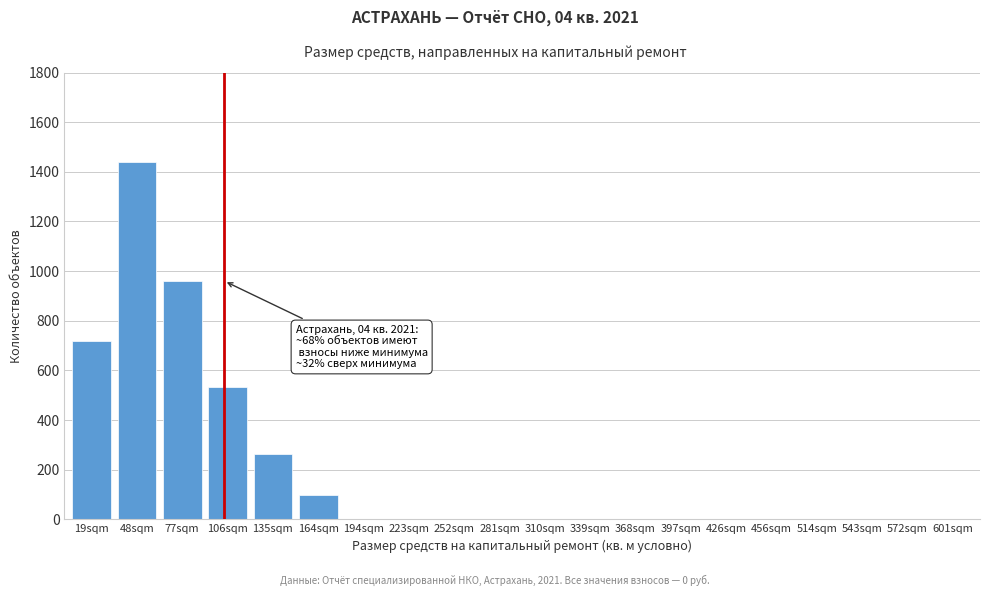

Reading left to right, transcribe all the data shown in this chart.

19sqm=720	48sqm=1440	77sqm=960	106sqm=534	135sqm=264	164sqm=96	194sqm=0	223sqm=0	252sqm=0	281sqm=0	310sqm=0	339sqm=0	368sqm=0	397sqm=0	426sqm=0	456sqm=0	514sqm=0	543sqm=0	572sqm=0	601sqm=0